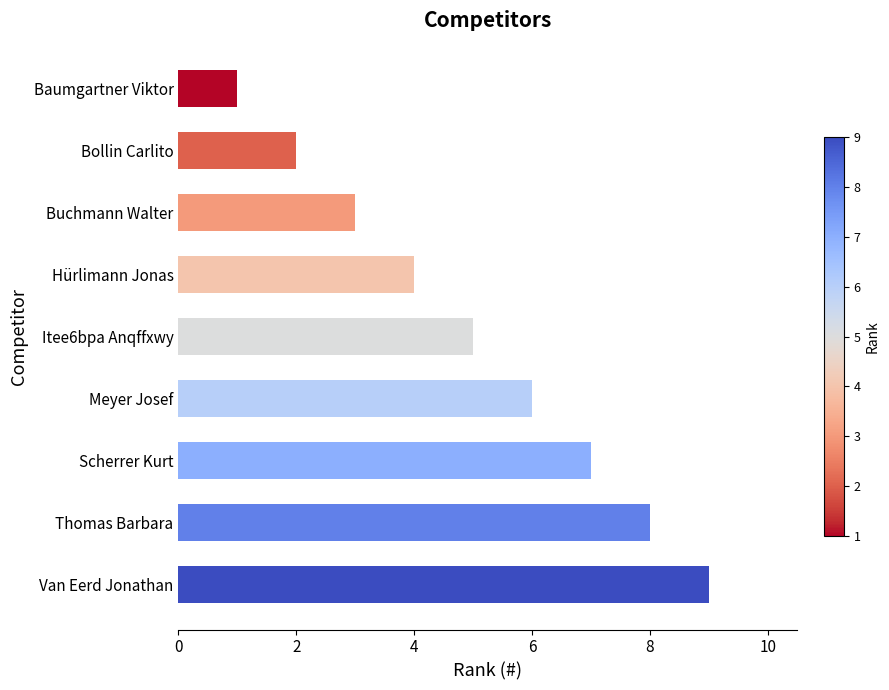

Reading bottom to top, what are all the values shown in this chart?

9	8	7	6	5	4	3	2	1